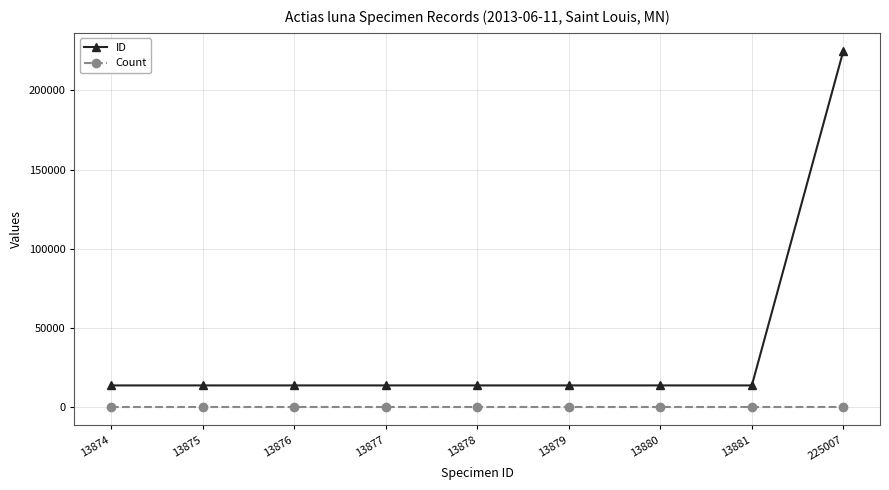

True or false: Count has a value of 1 at 13875.

True